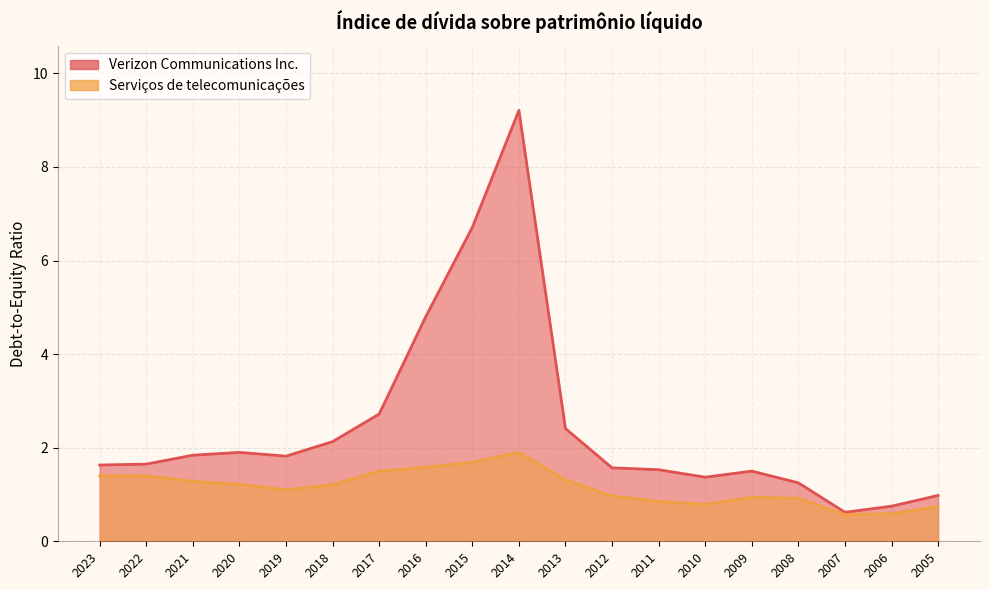

How many values in the Verizon Communications Inc. series exceed 1?

16